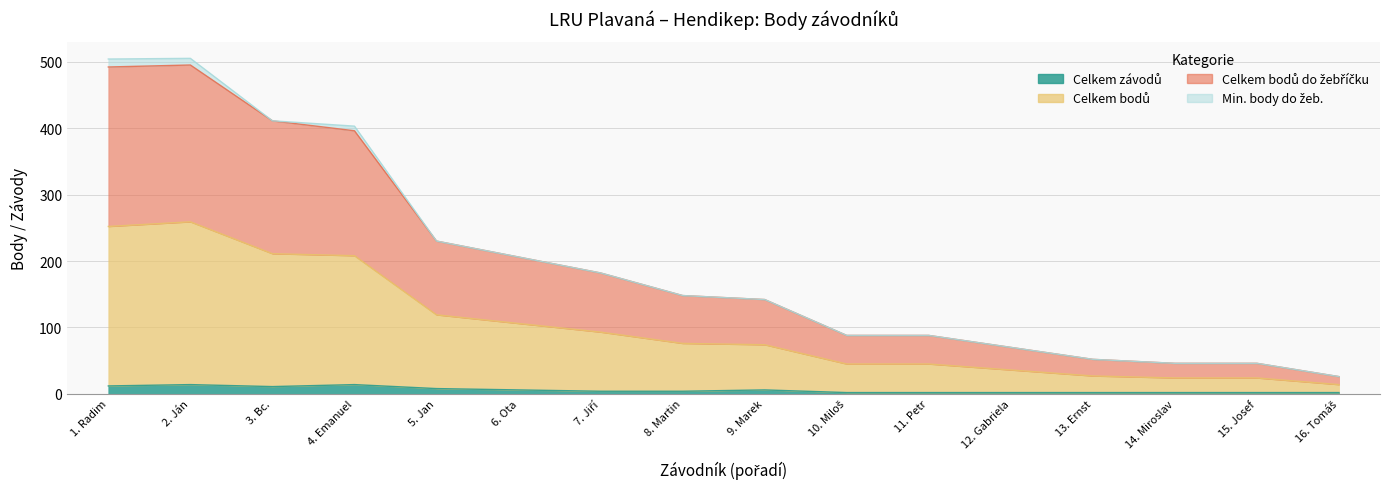

Does the chart have visible grid lines?

Yes